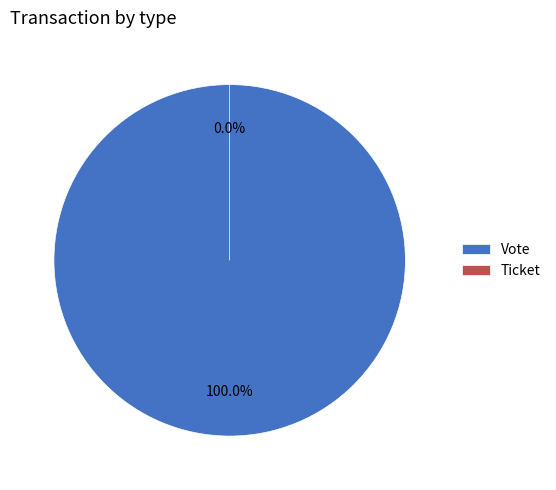

Which category has the smallest portion of the pie?

Ticket